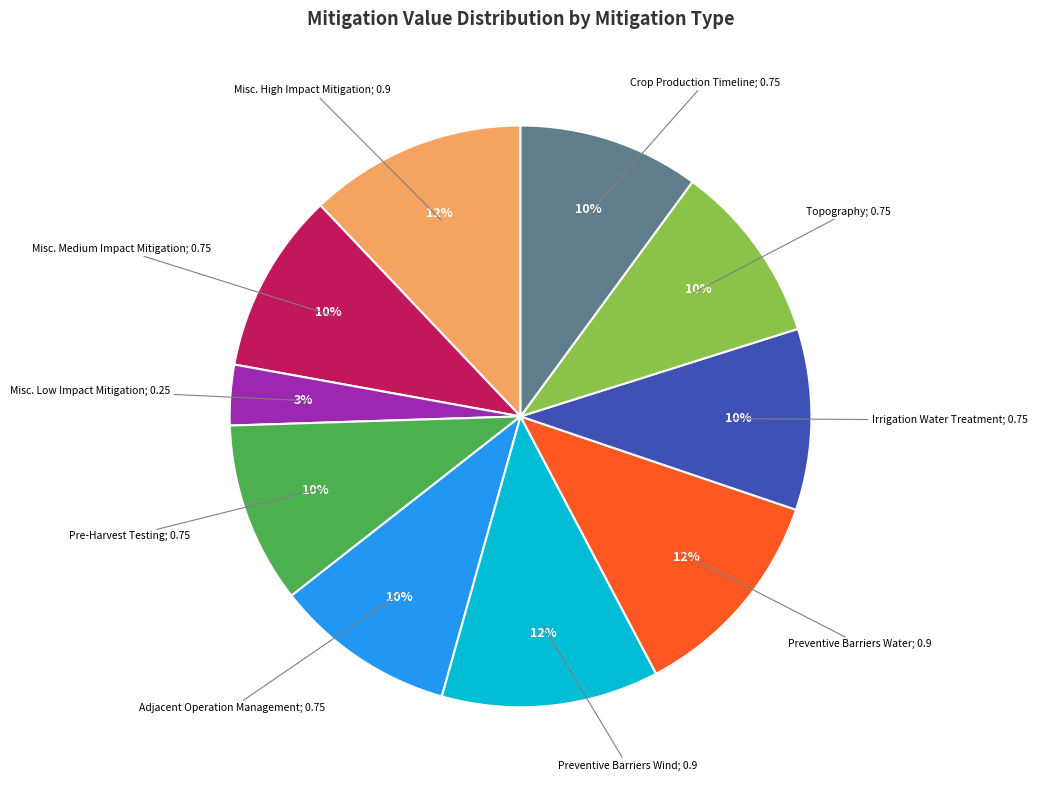

To the nearest percent, what is the difference between the largest and smallest slice percentages?

9%